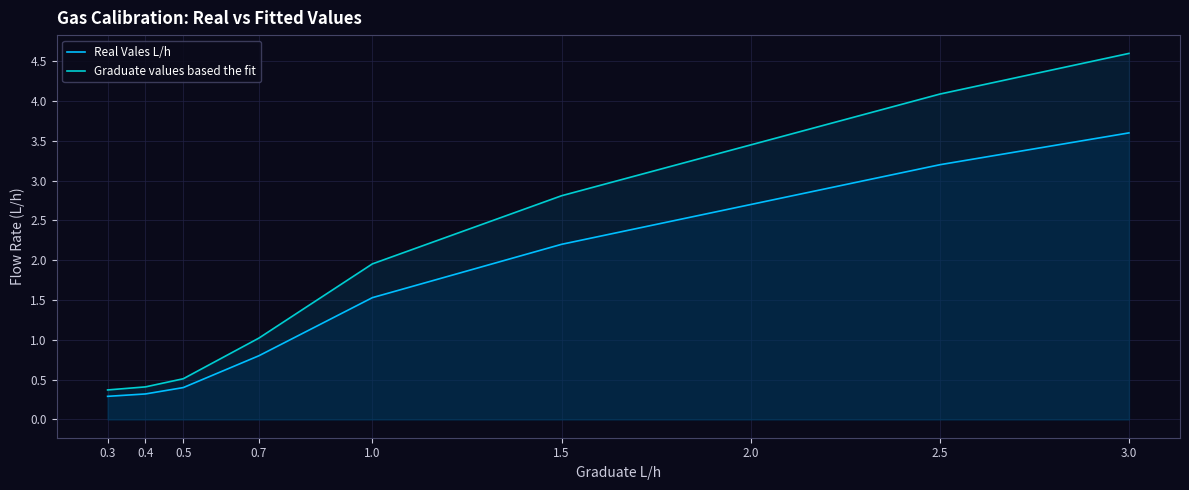

Which category has the lowest value across all series?

0.3